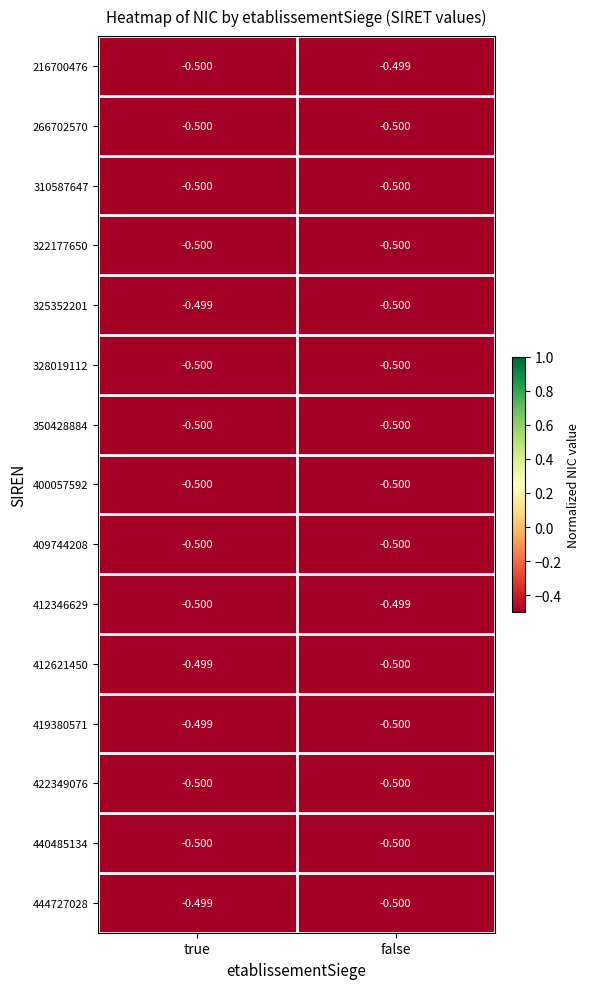

At which label does 216700476 reach its peak?

false